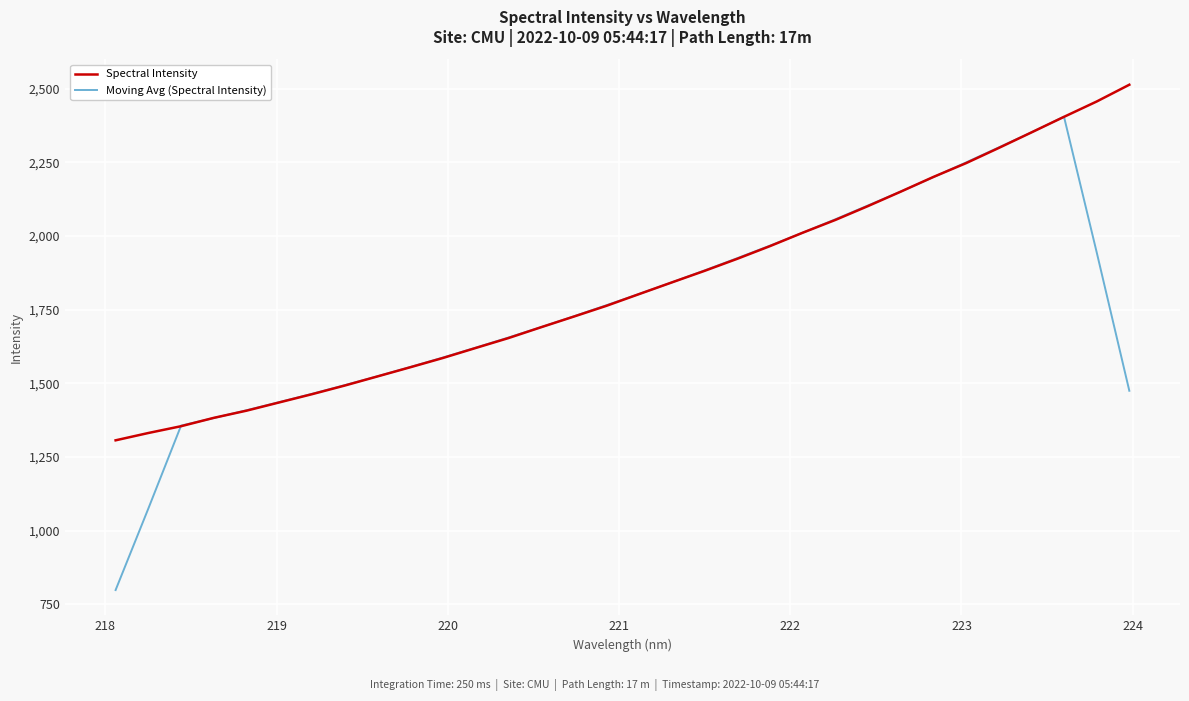

What is the highest value of the Moving Avg (Spectral Intensity) series?

2404.8